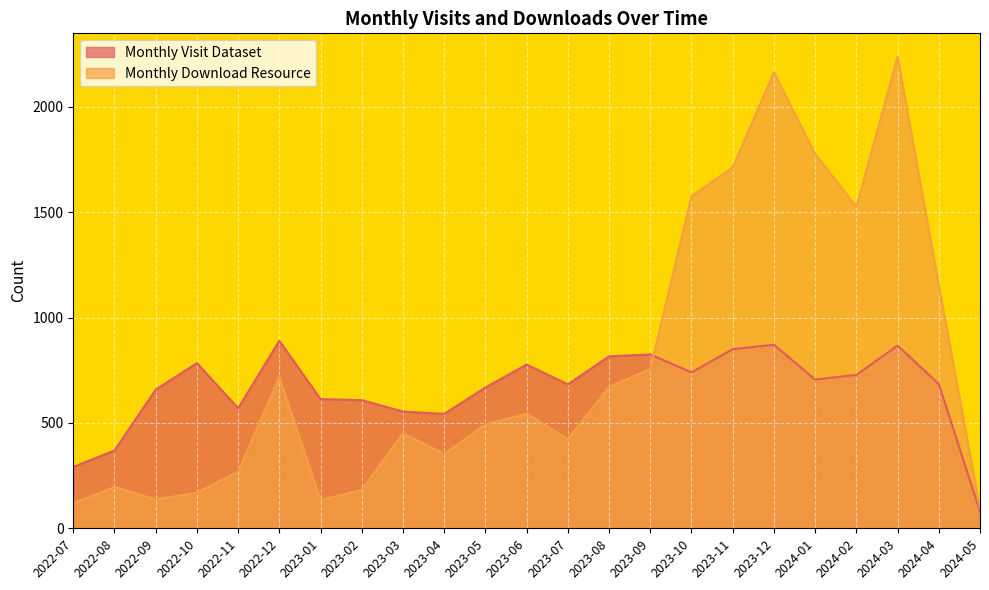

How many data points in Monthly Download Resource are above 493?

11